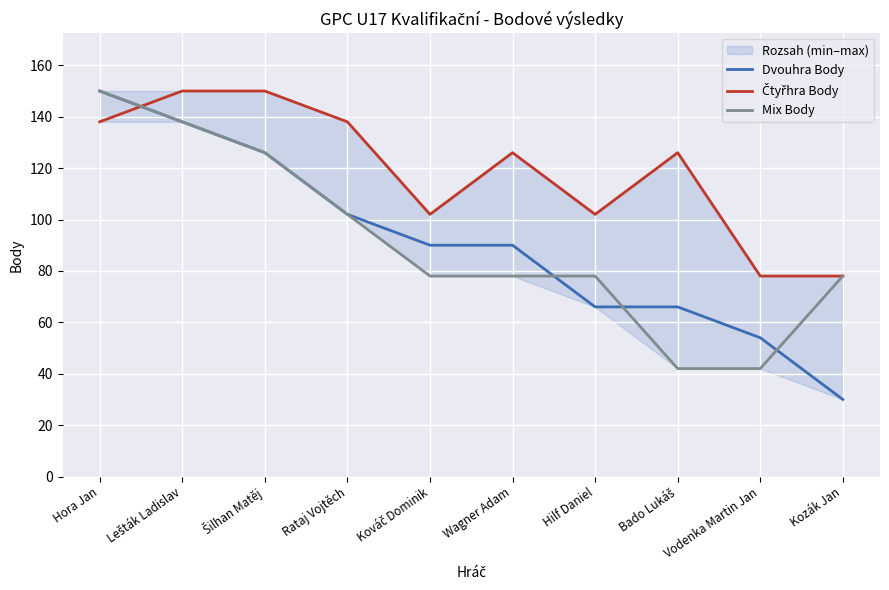

True or false: Mix Body and Čtyřhra Body intersect in this chart.

True